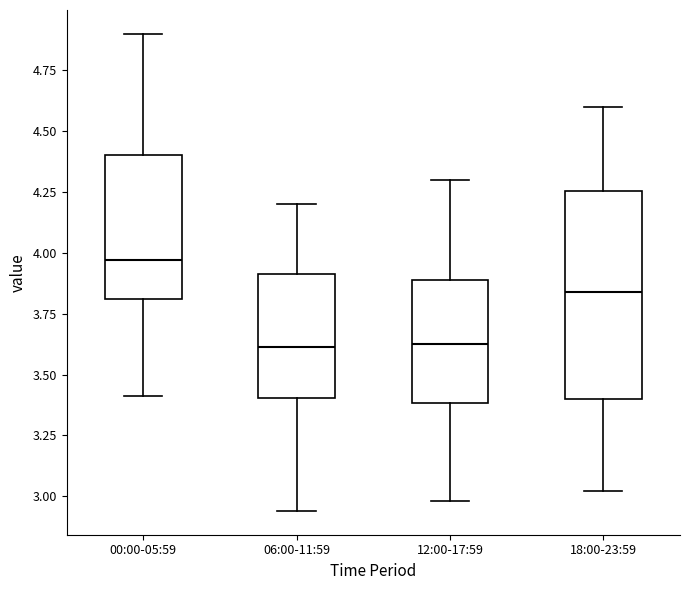

Reading left to right, transcribe this box plot: for each box, give where its median line is, the range the box spans, and where its two whiskers end, as read against the y-axis. The values are not printed on the chart, so give them approximately, as read against the axis.

00:00-05:59: median 3.95, box 3.80 to 4.40, whiskers 3.40 to 4.90
06:00-11:59: median 3.60, box 3.40 to 3.90, whiskers 2.95 to 4.20
12:00-17:59: median 3.65, box 3.40 to 3.90, whiskers 3.00 to 4.30
18:00-23:59: median 3.85, box 3.40 to 4.25, whiskers 3.00 to 4.60